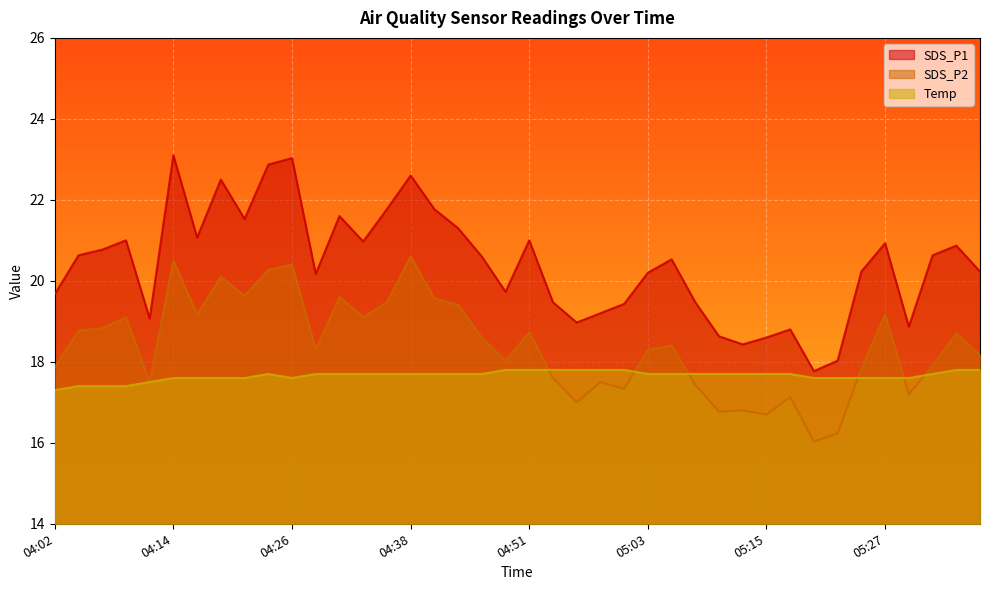

What is the sum of all SDS_P2 values?

735.7